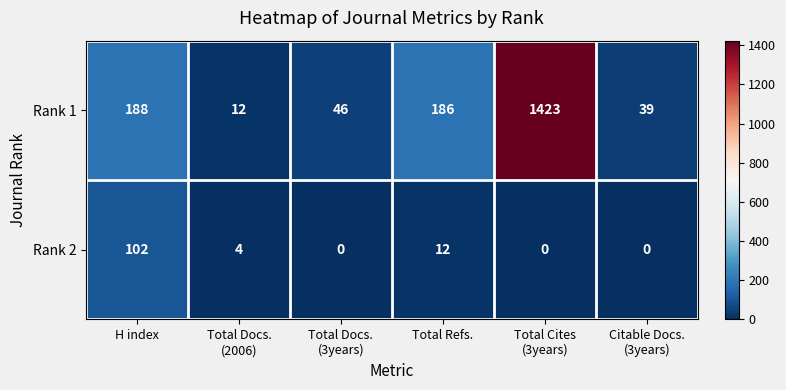

At which category is the sum across all series the highest?

Total Cites
(3years)